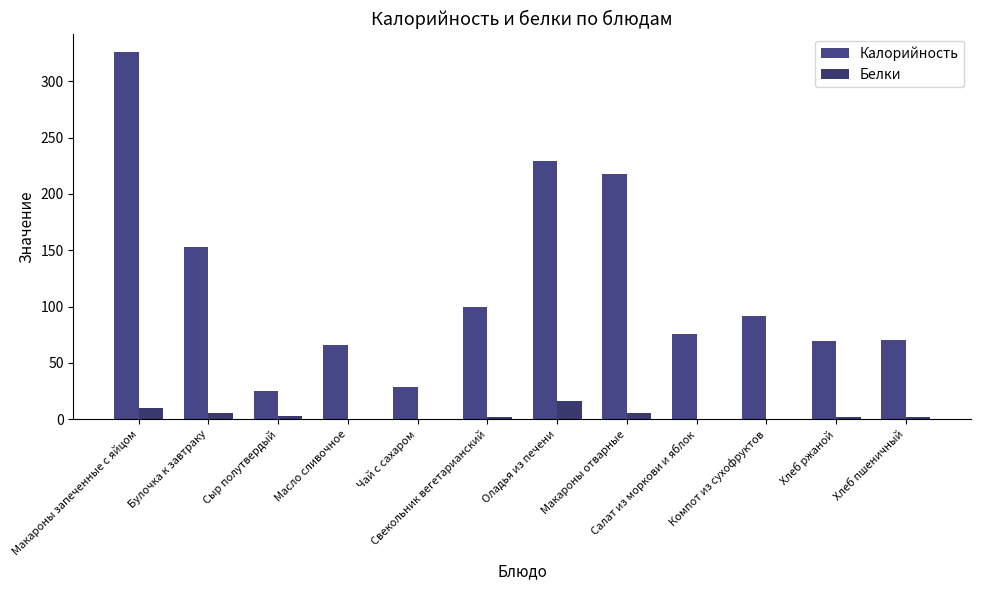

How many groups of bars are there?

12